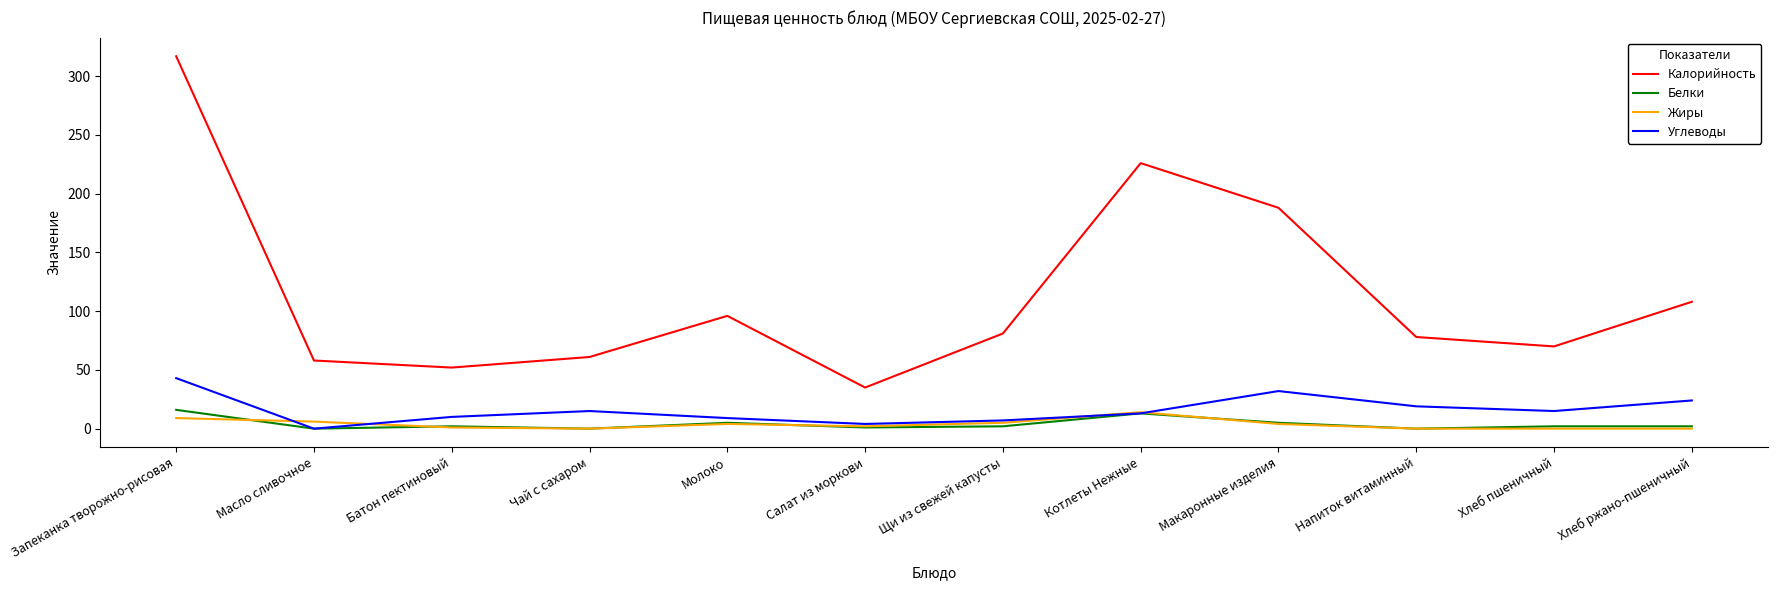

At how many categories does at least one series exceed 133?

3